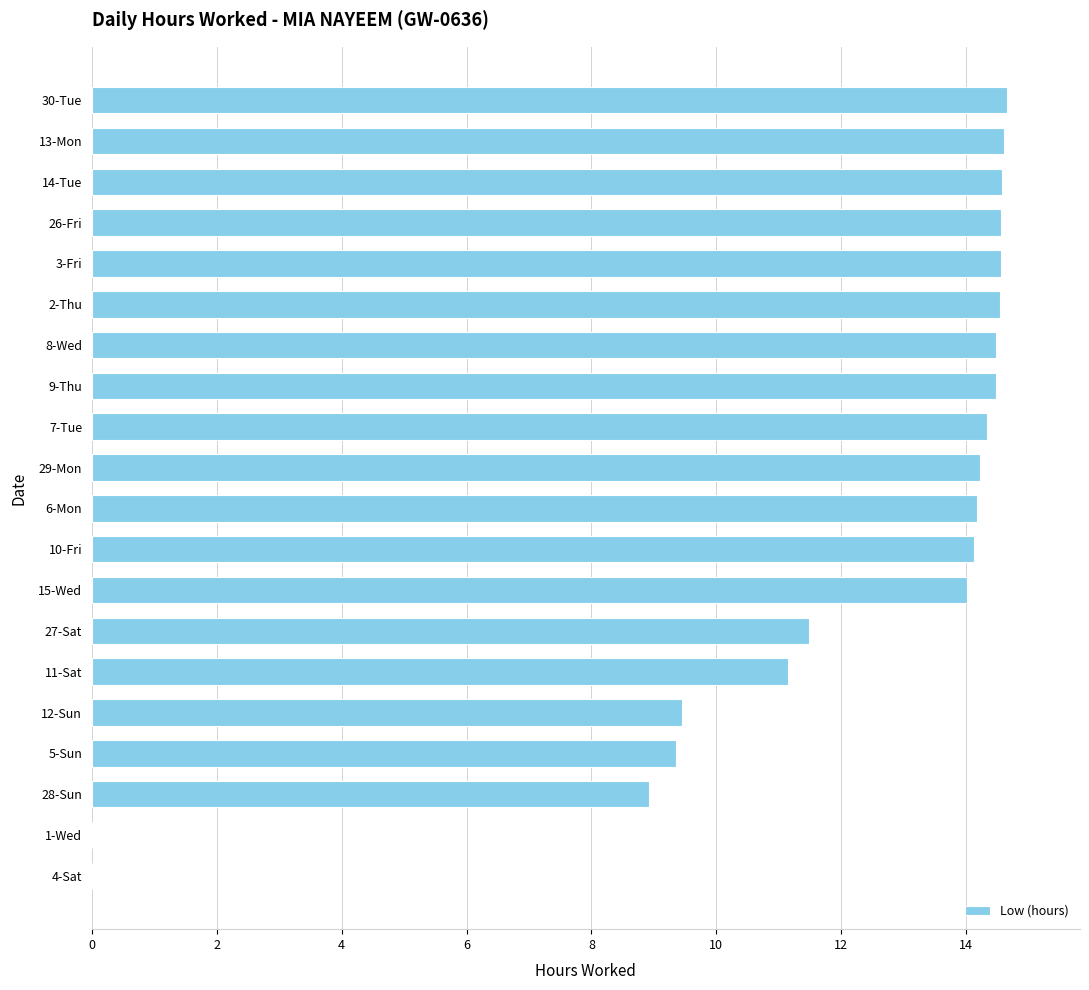

Count the number of data series in this chart.

1